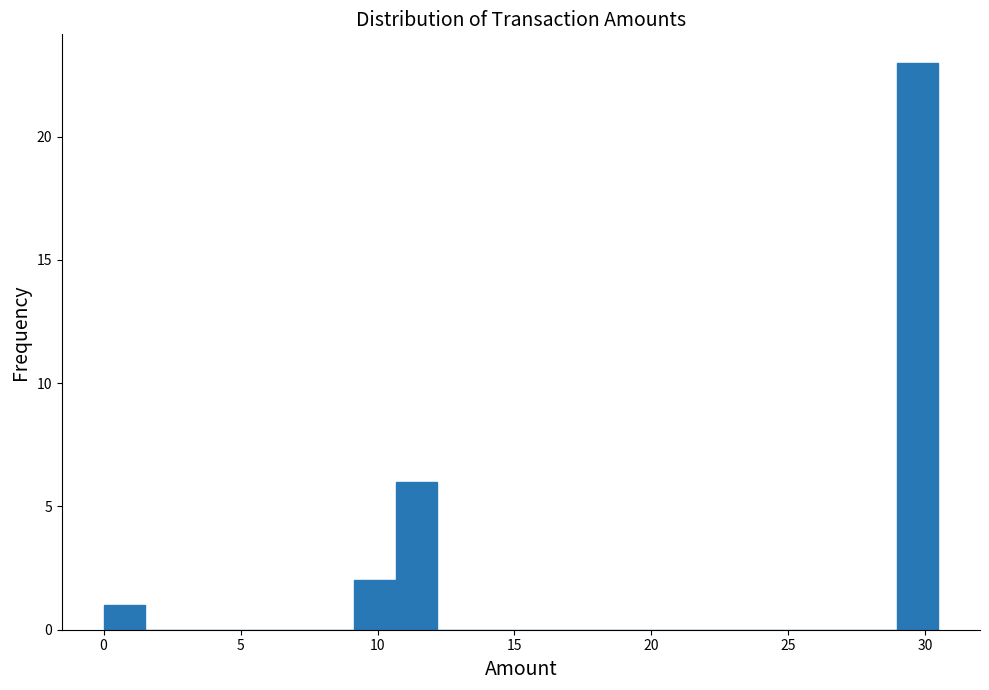

Read against the x-axis, roughly where is the centre of the tallest bar?

29.5